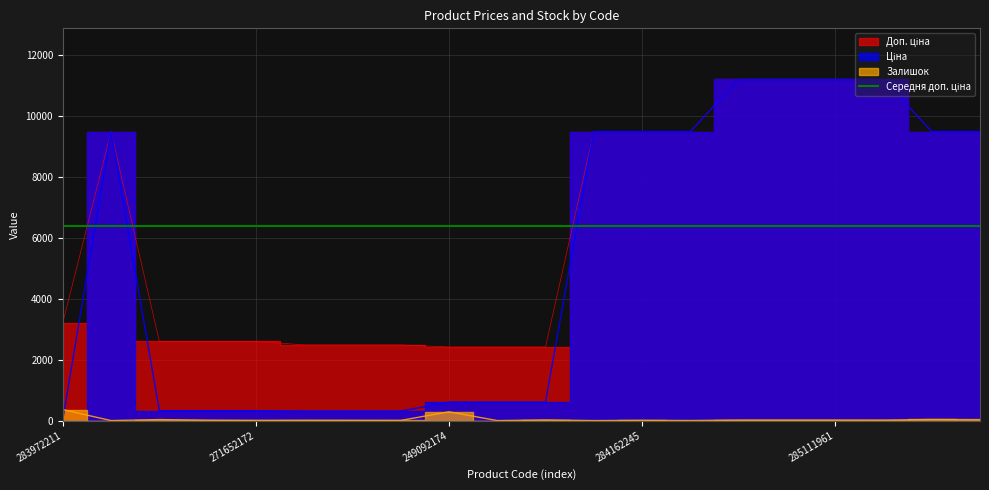

How many categories are shown in the chart?

20